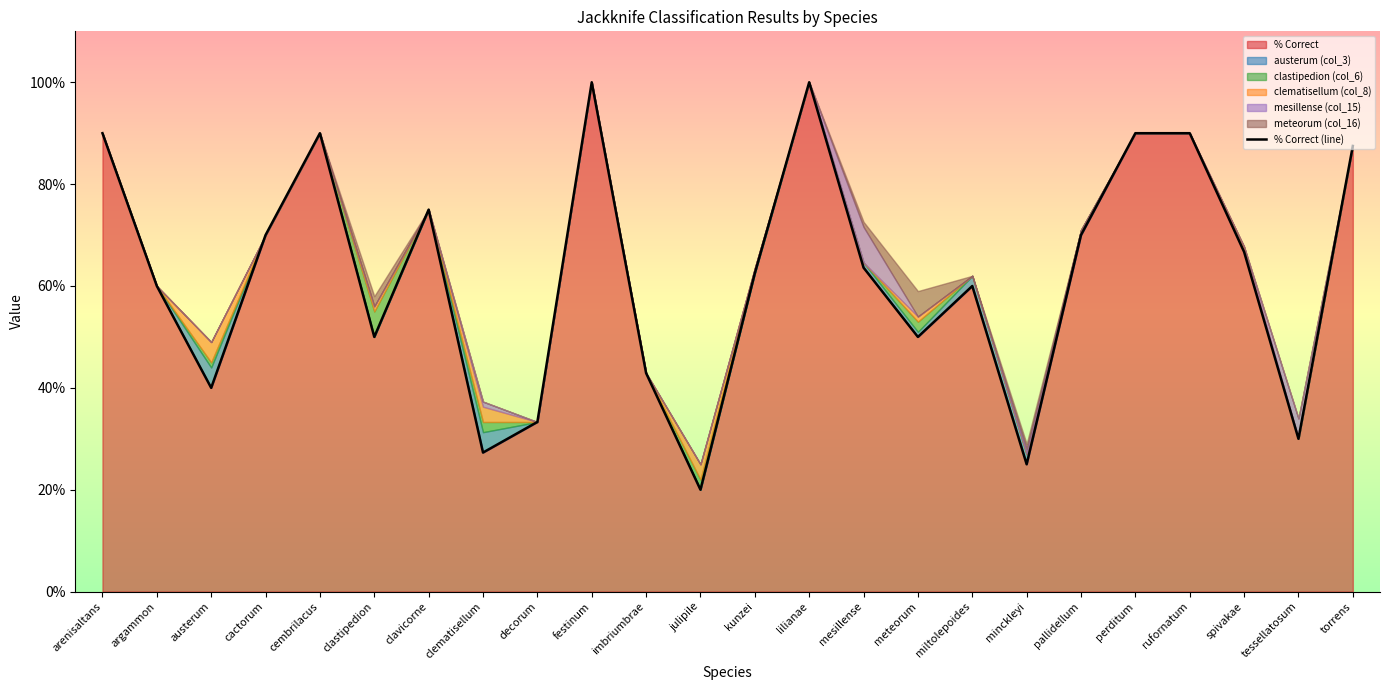

What is the highest value of the % Correct series?

100.0